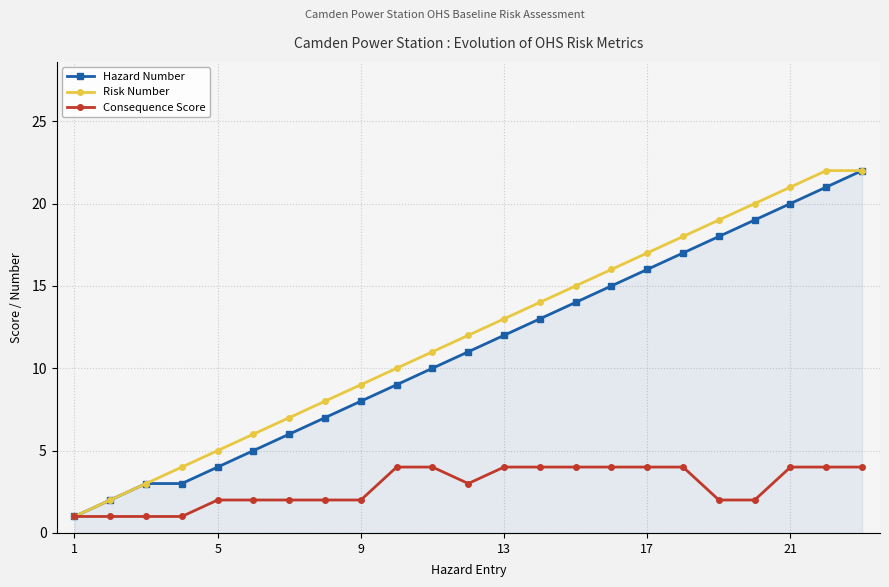

Does the chart have visible grid lines?

Yes